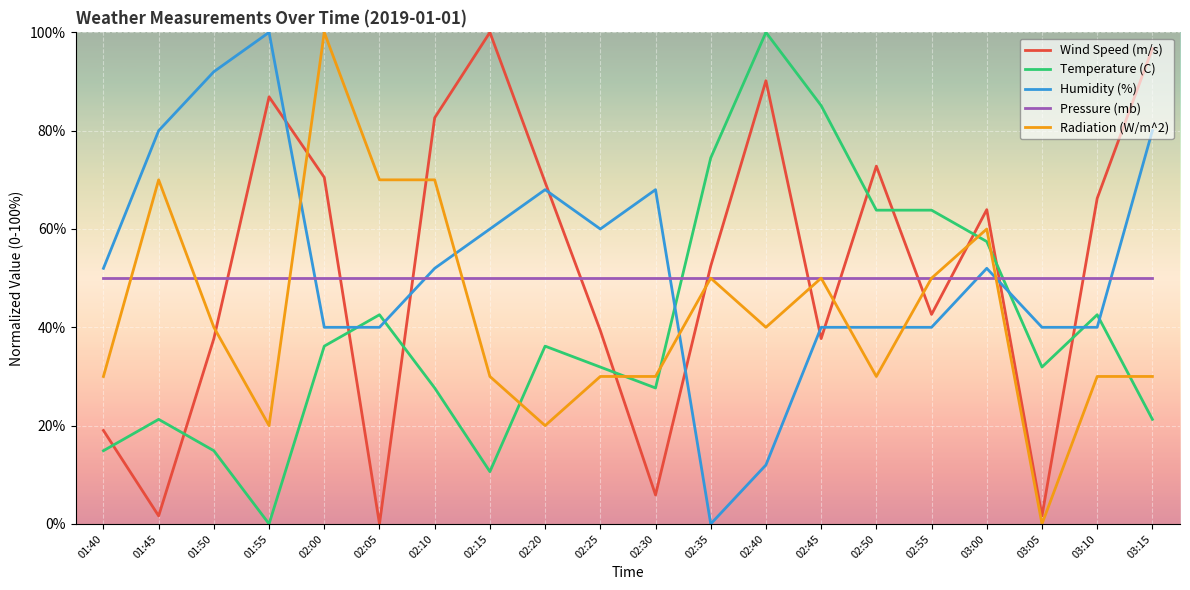

Rank the series at 02:15 from highest to lowest value.

Wind Speed (m/s), Humidity (%), Pressure (mb), Radiation (W/m^2), Temperature (C)